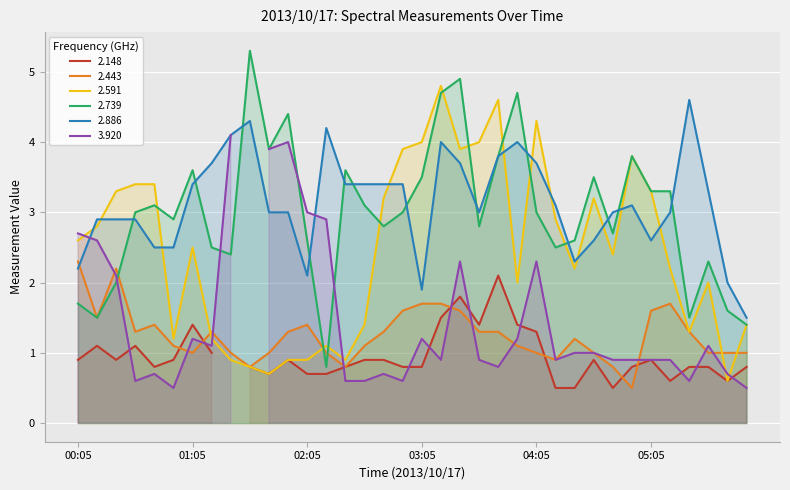

How many data points in 2.886 are above 3?

18